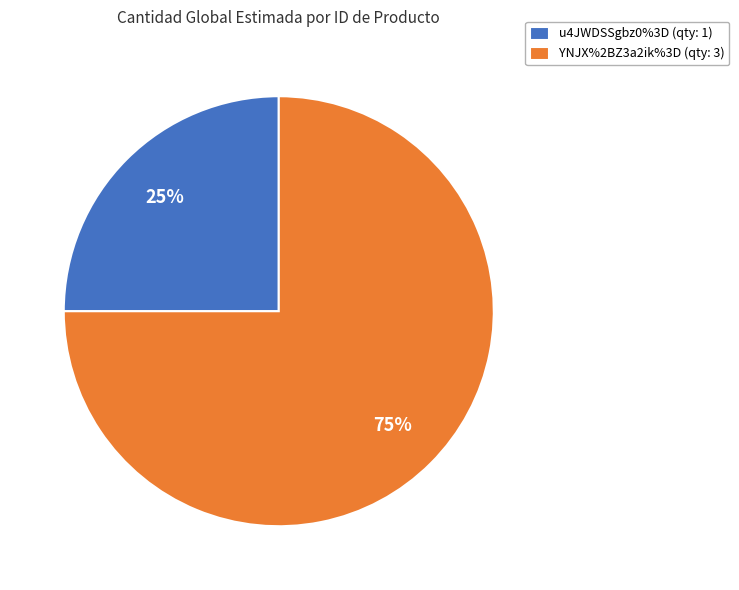

How many slices are in this pie chart?

2